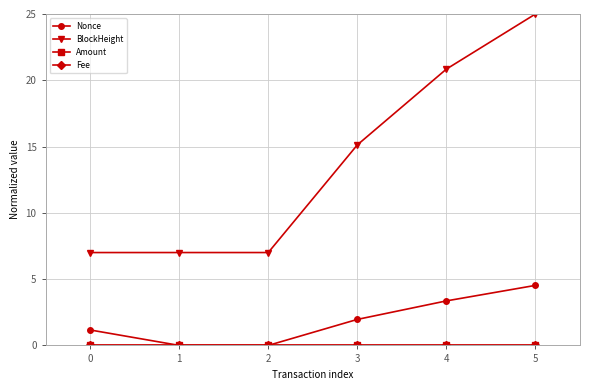

What is the maximum value for BlockHeight?

25.0